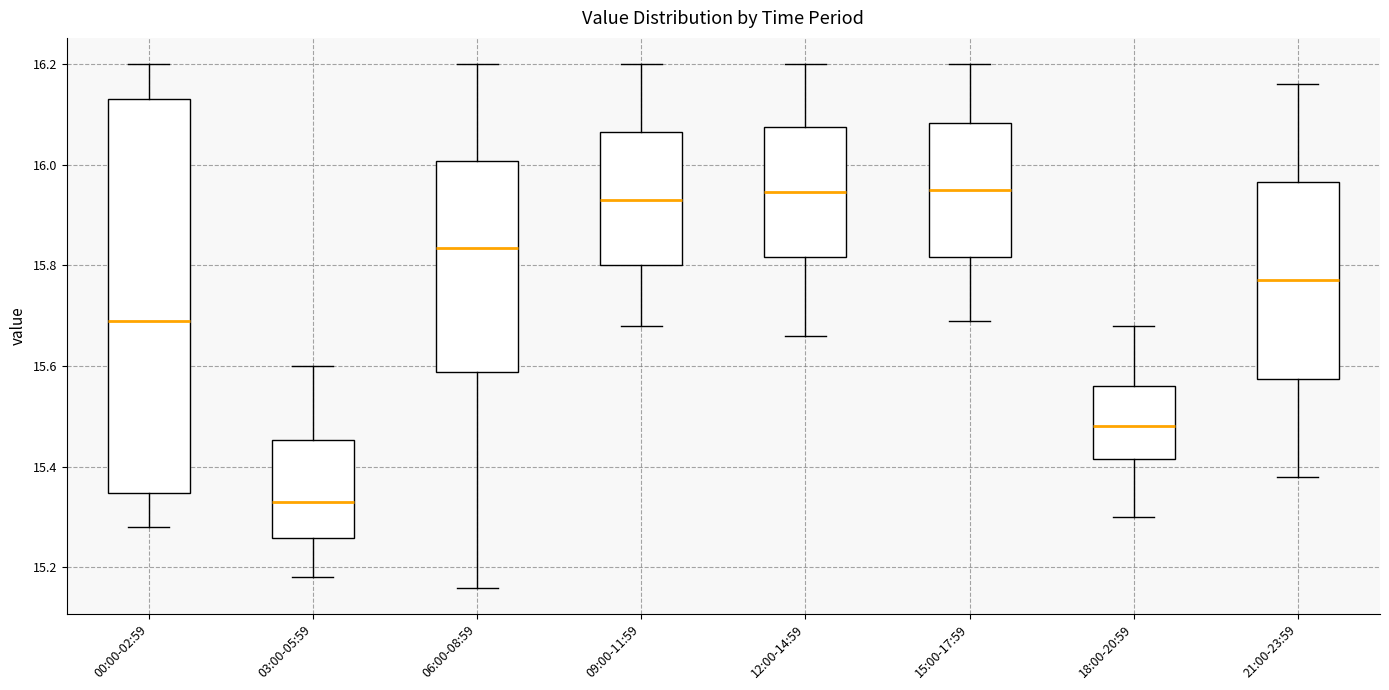

Reading left to right, transcribe this box plot: for each box, give where its median line is, the range the box spans, and where its two whiskers end, as read against the y-axis. The values are not printed on the chart, so give them approximately, as read against the axis.

00:00-02:59: median 15.70, box 15.34 to 16.14, whiskers 15.28 to 16.20
03:00-05:59: median 15.34, box 15.26 to 15.46, whiskers 15.18 to 15.60
06:00-08:59: median 15.84, box 15.58 to 16.00, whiskers 15.16 to 16.20
09:00-11:59: median 15.94, box 15.80 to 16.06, whiskers 15.68 to 16.20
12:00-14:59: median 15.94, box 15.82 to 16.08, whiskers 15.66 to 16.20
15:00-17:59: median 15.96, box 15.82 to 16.08, whiskers 15.70 to 16.20
18:00-20:59: median 15.48, box 15.42 to 15.56, whiskers 15.30 to 15.68
21:00-23:59: median 15.78, box 15.58 to 15.96, whiskers 15.38 to 16.16